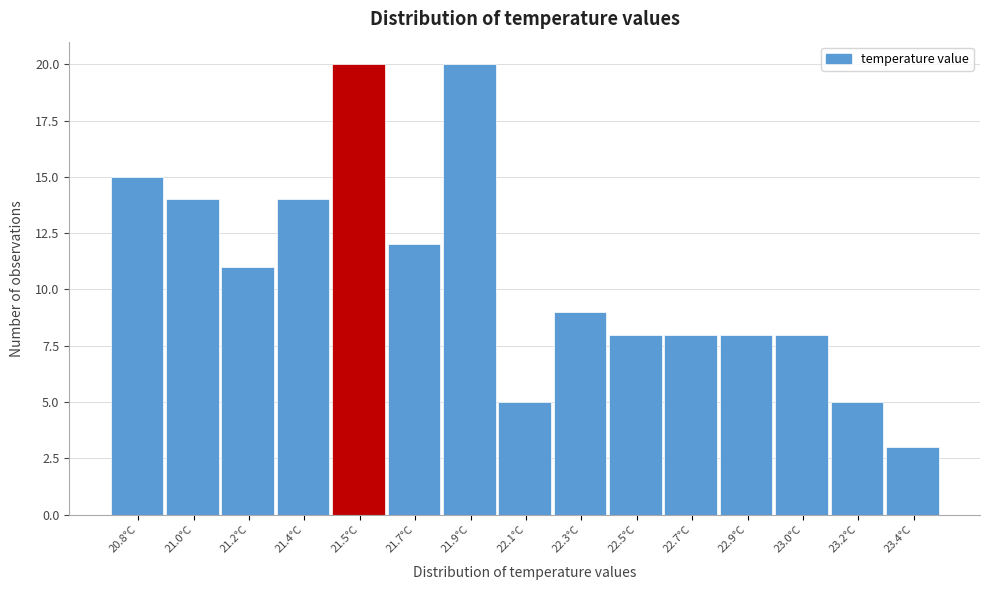

Reading left to right, transcribe all the data shown in this chart.

15	14	11	14	20	12	20	5	9	8	8	8	8	5	3